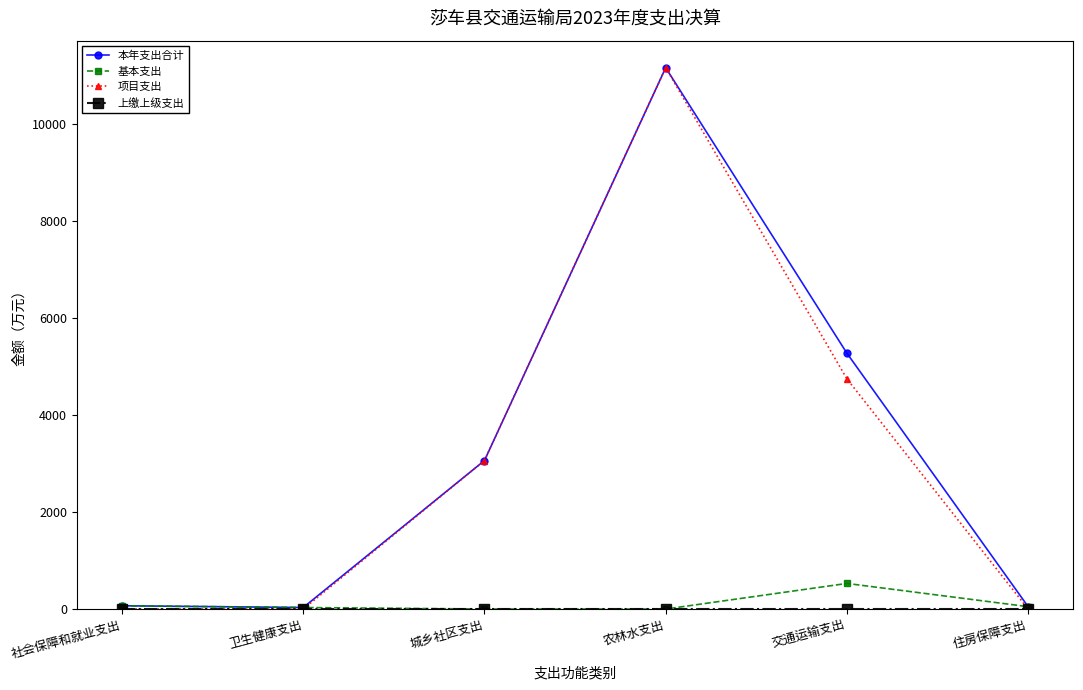

Which series changed the most between 城乡社区支出 and 住房保障支出?

项目支出